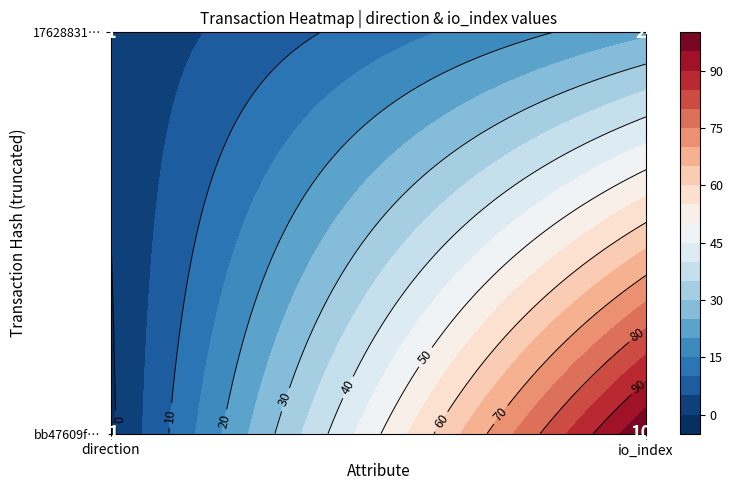

Is it true that 17628831a0caa7a769e363e2dc32c67c124bd05 equals 2 at 0?

False